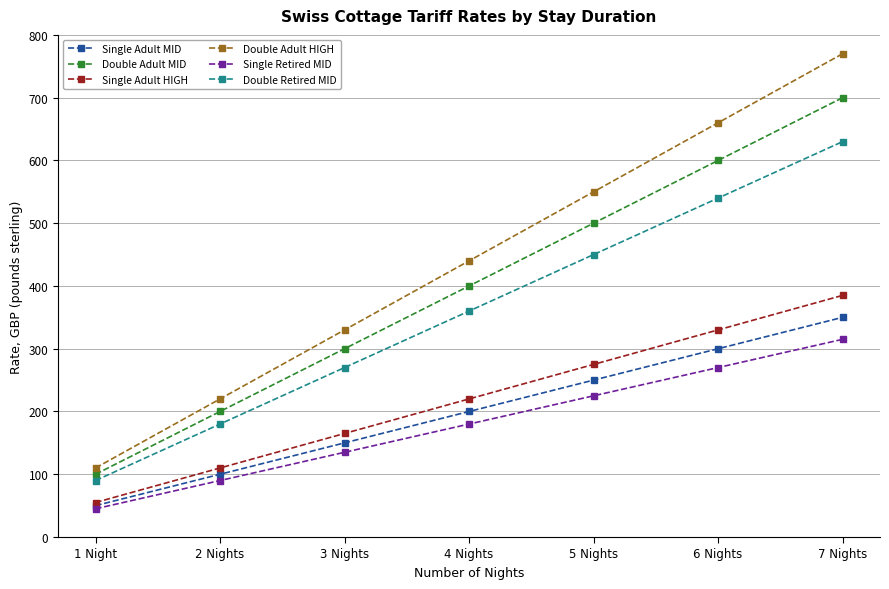

What is the highest value of the Double Adult HIGH series?

770